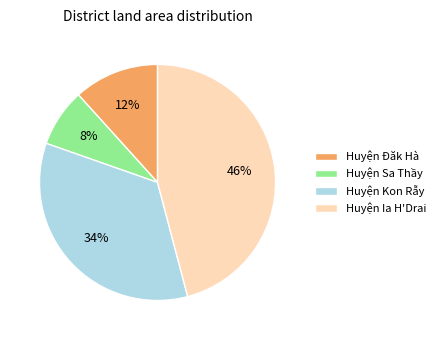

To the nearest percent, what is the combined percentage of Huyện Đăk Hà and Huyện Ia H'Drai?

58%